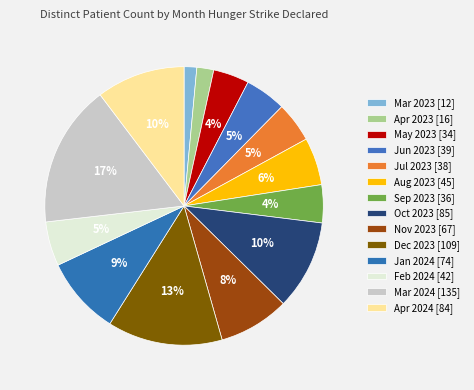

To the nearest percent, what is the difference between the Apr 2023 and Mar 2024 slice percentages?

15%